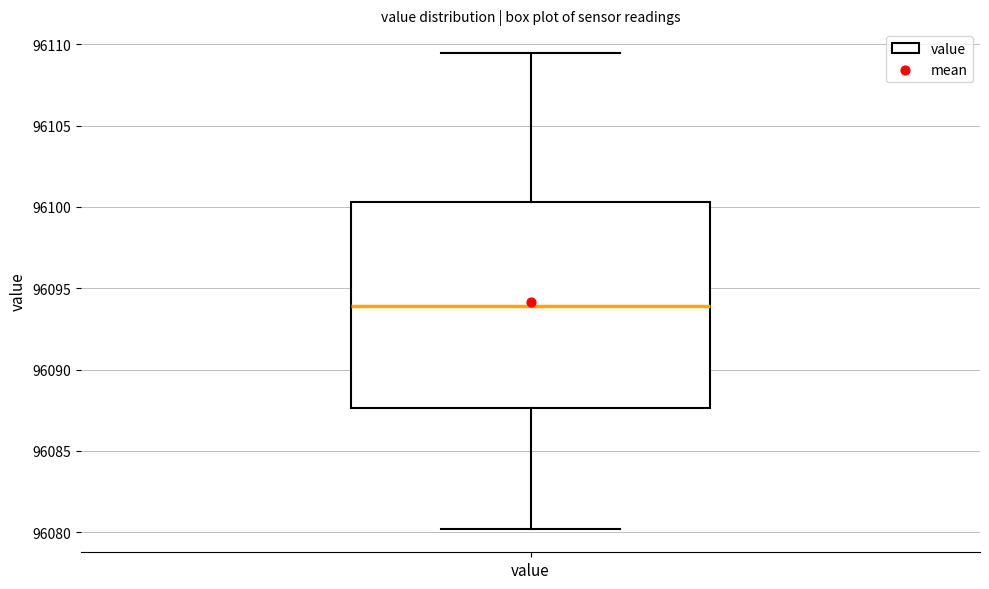

Transcribe this box plot: give where the median line is, the range the box spans, and where the two whiskers end, as read against the y-axis. The values are not printed on the chart, so give them approximately, as read against the axis.

median 96094.0, box 96087.5 to 96100.5, whiskers 96080.0 to 96109.5